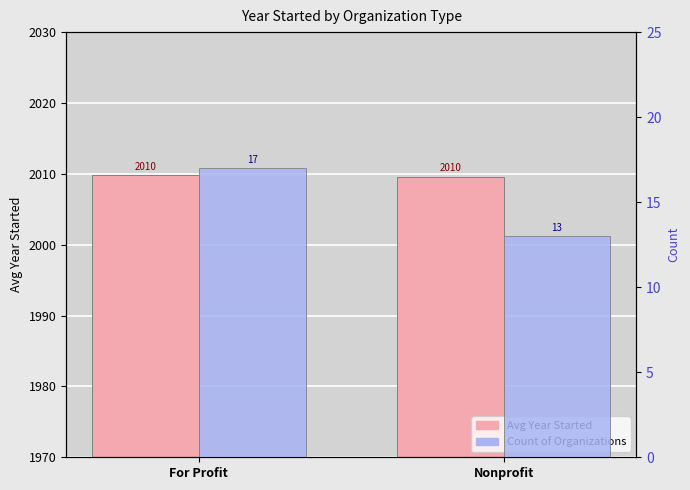

How many groups of bars are there?

2